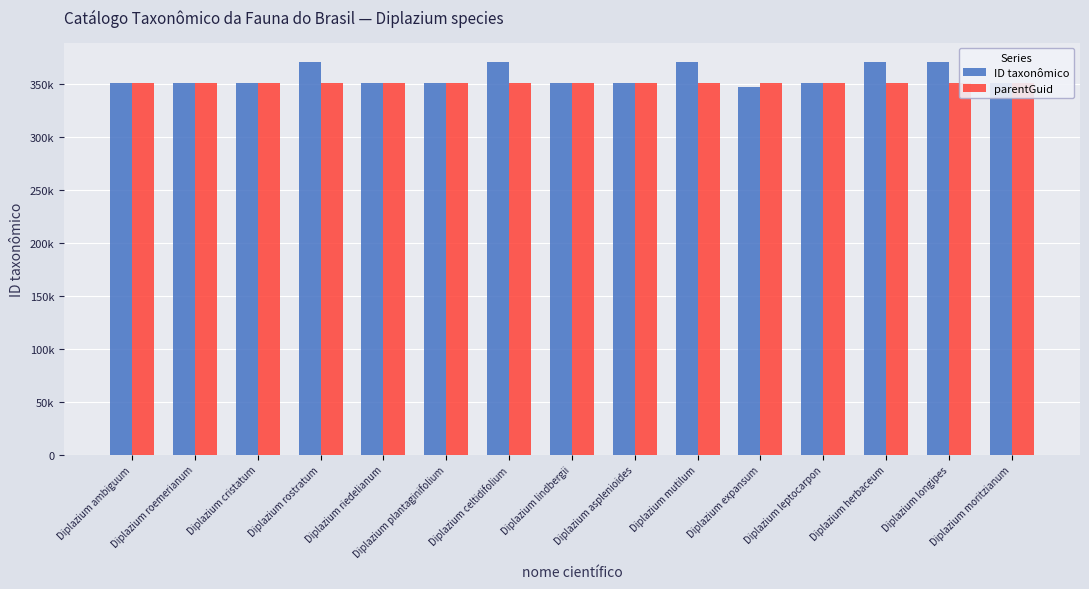

What is the label of the 3rd bar from the left?

Diplazium cristatum